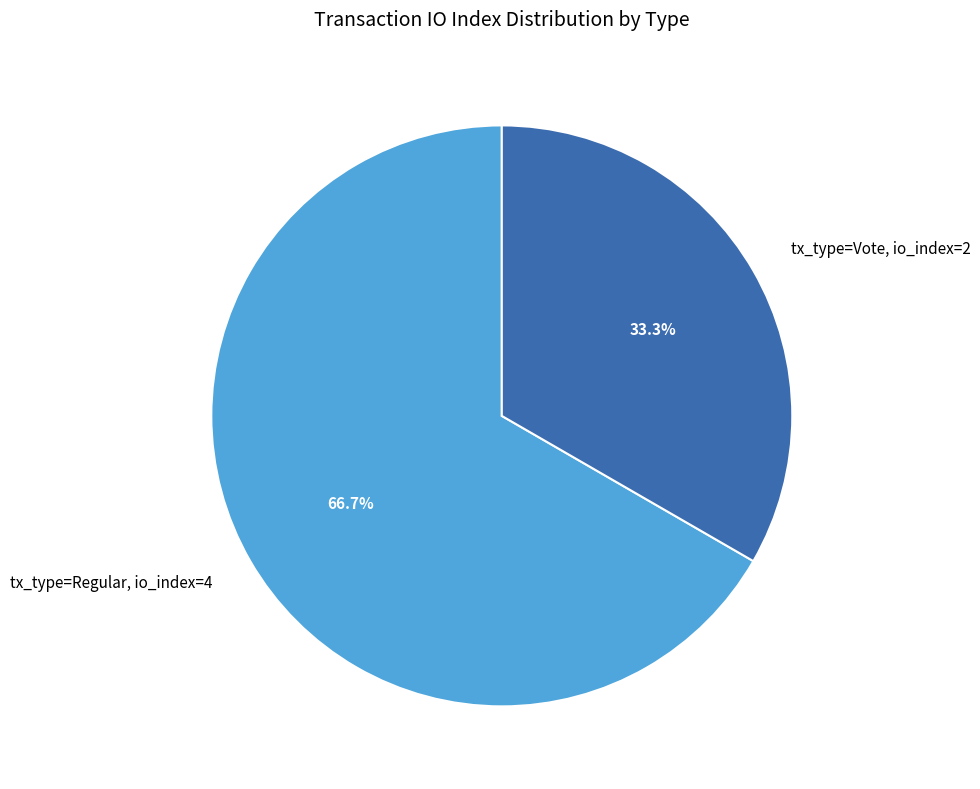

What is the largest slice in the pie chart?

tx_type=Regular, io_index=4